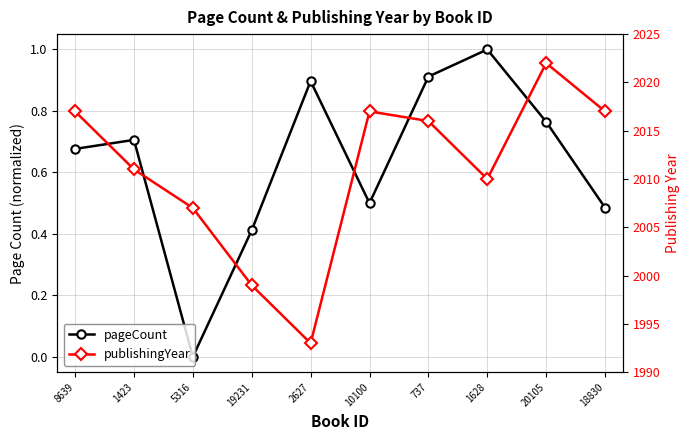

The value of publishingYear at 1423 is 3578.2. True or false?

False